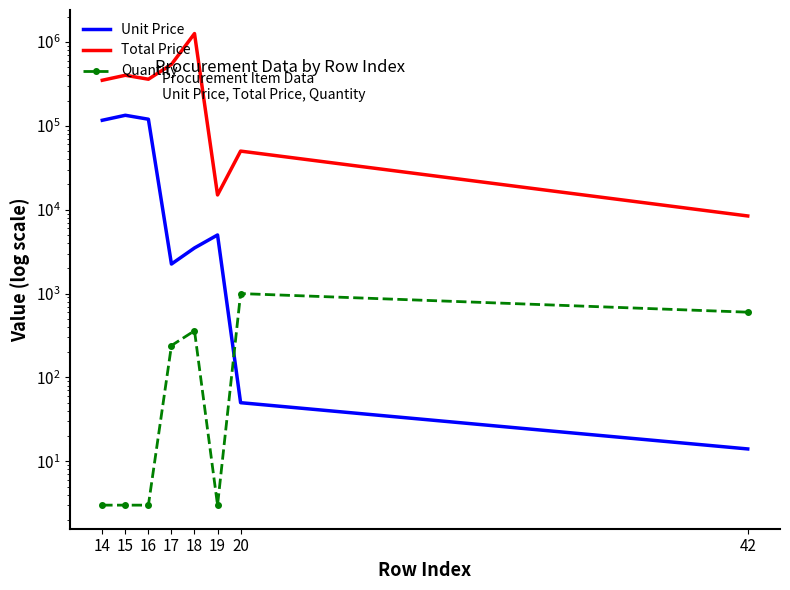

What is the difference between the maximum and second lowest values in the Unit Price series?

133640.0